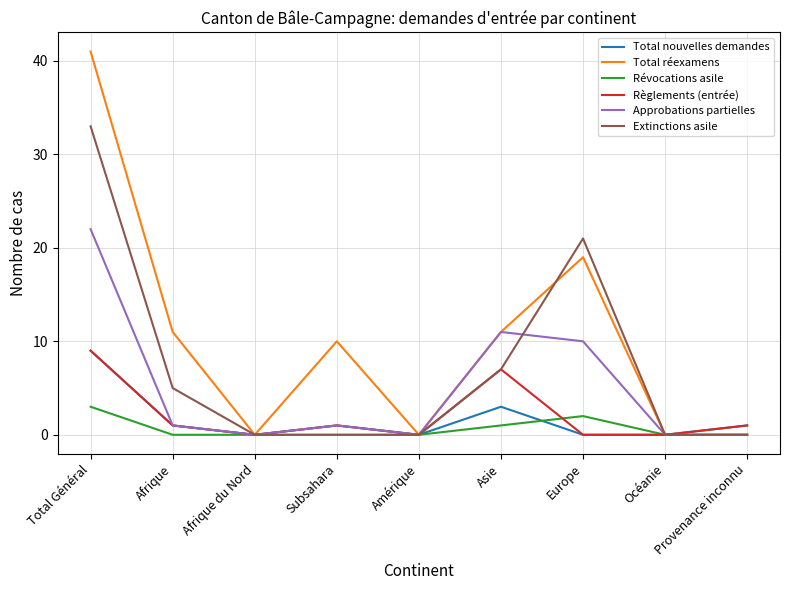

At which category is the sum across all series the highest?

Total Général